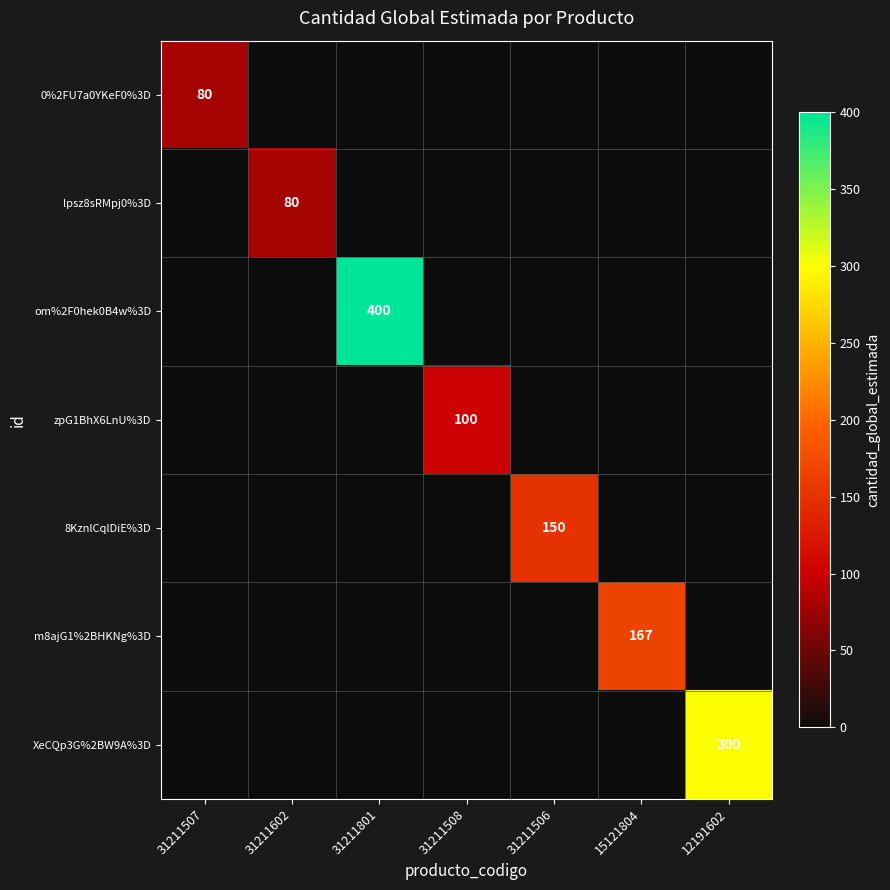

Is it true that om%2F0hek0B4w%3D equals 400 at 31211801?

True